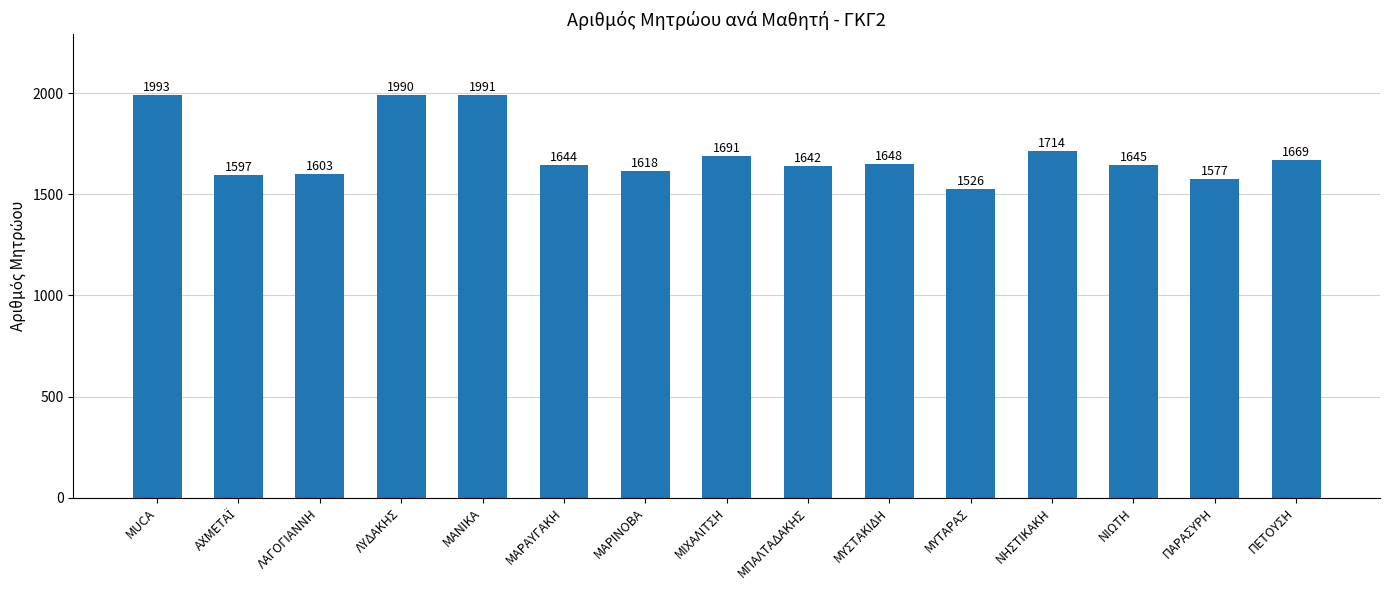

Is it true that the value at ΝΗΣΤΙΚΑΚΗ is 1714?

True